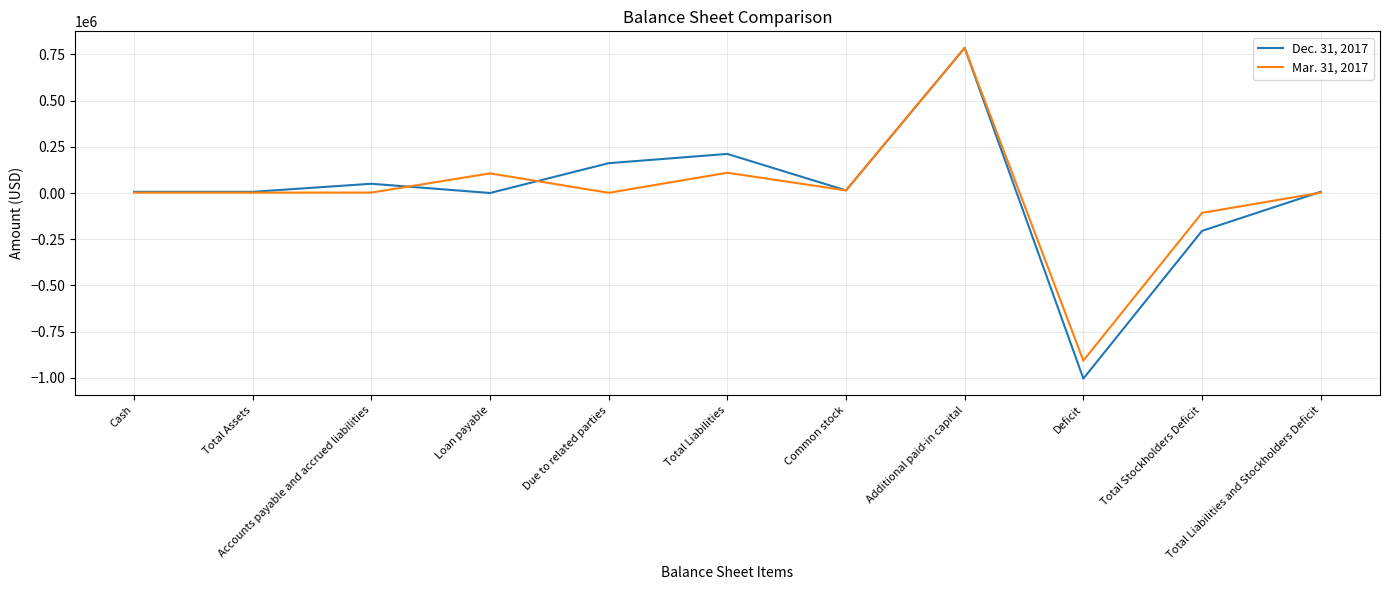

Which series has the widest spread of values?

Dec. 31, 2017